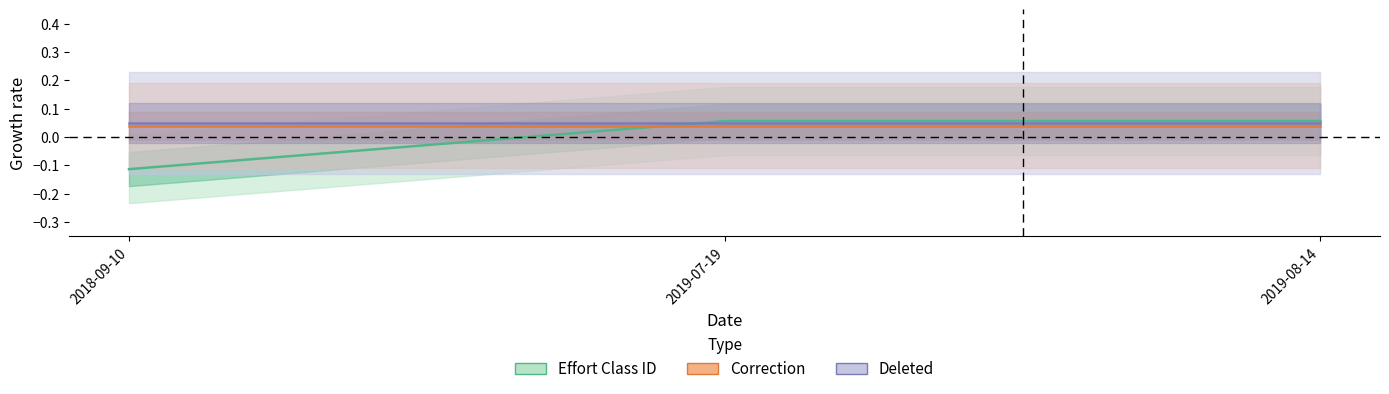

Which series has the widest spread of values?

Effort Class ID